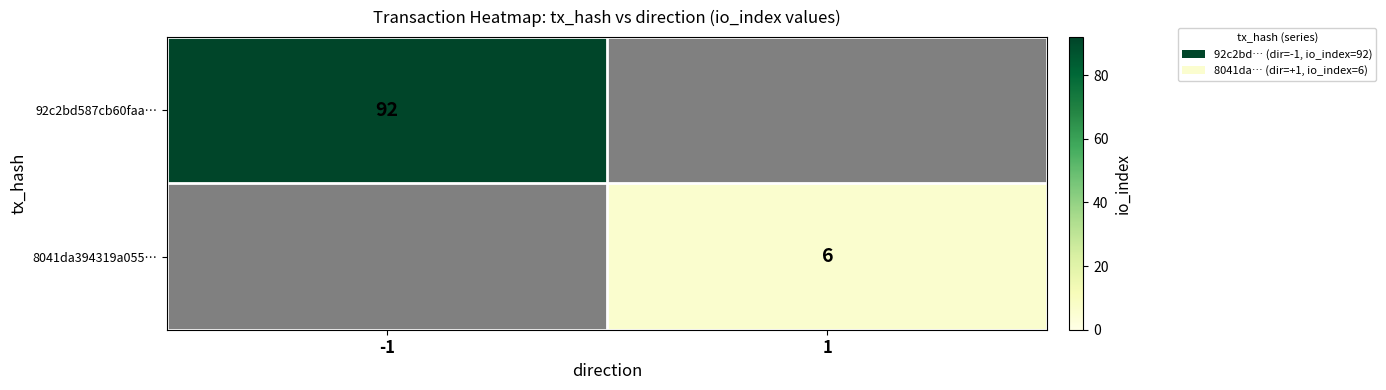

True or false: 8041da394319a055… has a value of 9.1 at 1.

False